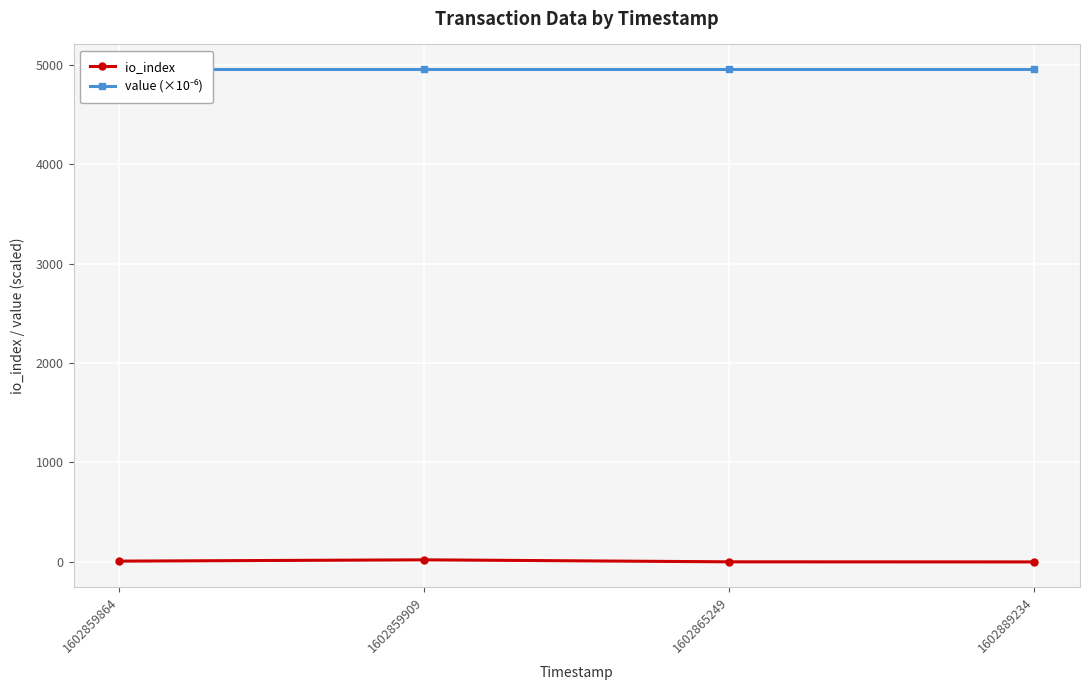

True or false: io_index has a value of 30.9 at 1602859909.

False